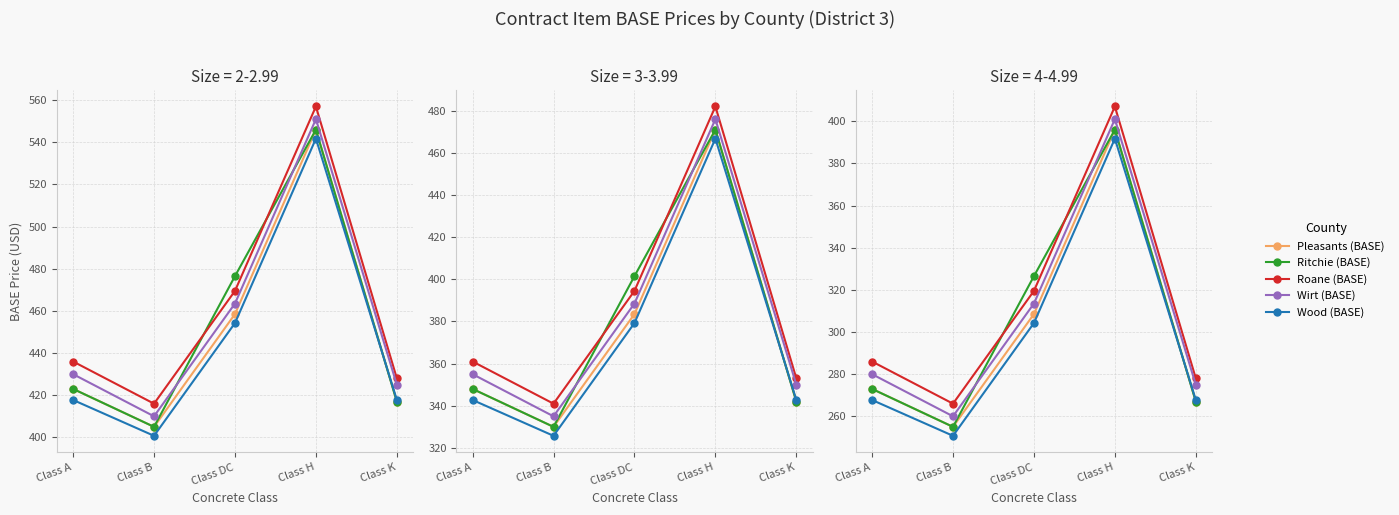

How many values in the Wood (BASE) series are below 267?

1